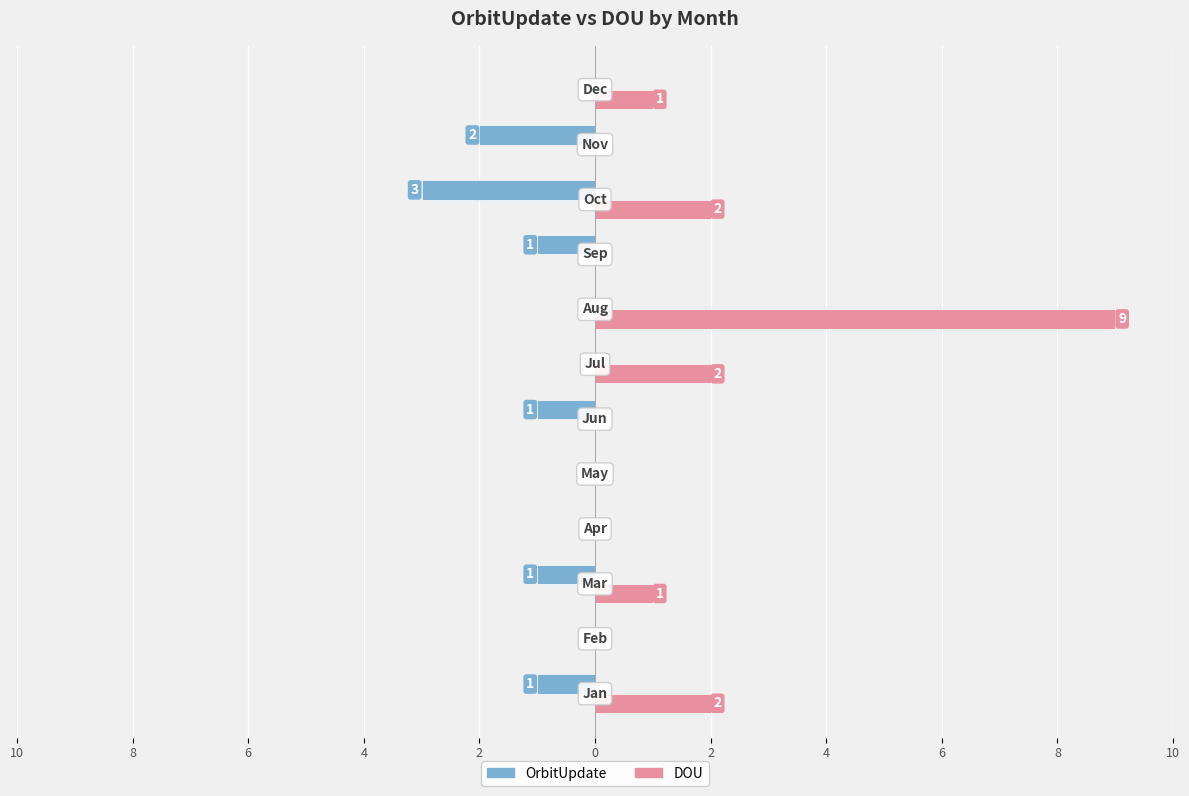

Rank the series by their average value, from lowest to highest.

OrbitUpdate, DOU